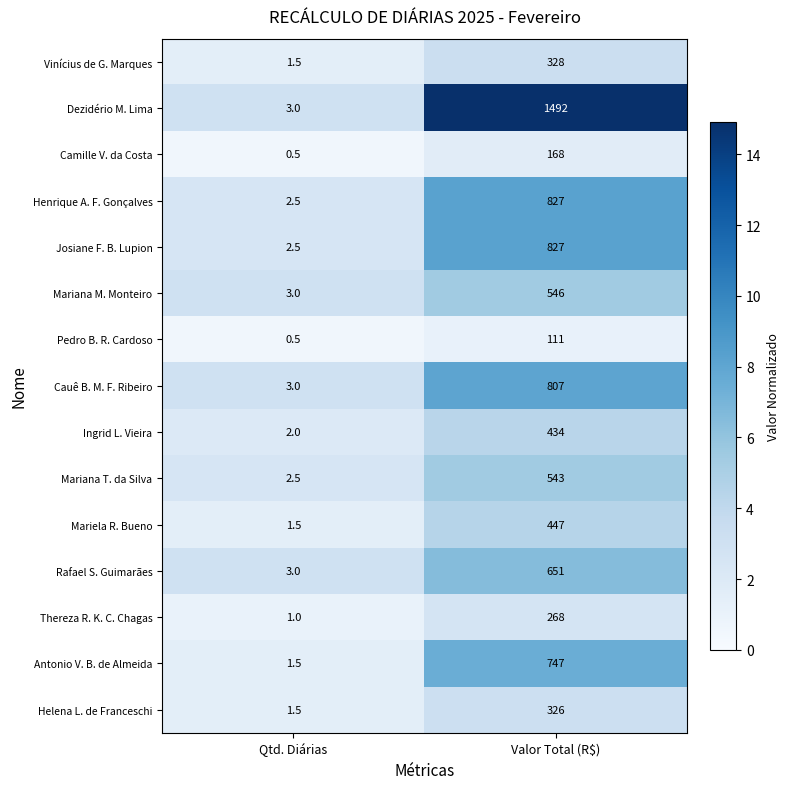

What is the difference between the highest and lowest values at Valor Total (R$)?

1381.0